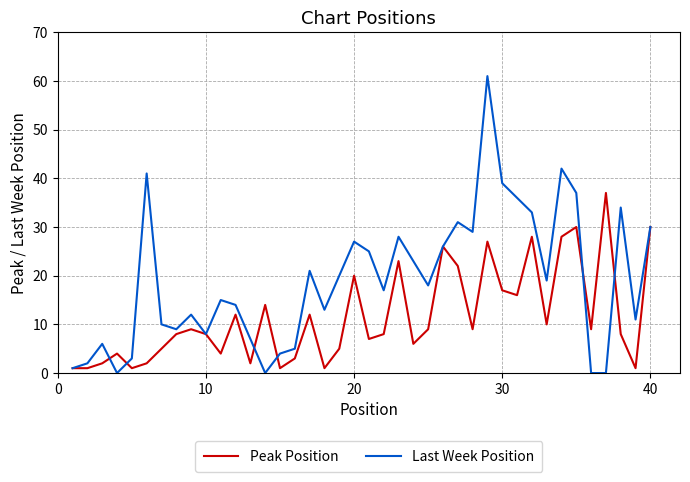

How many lines are shown in the chart?

2